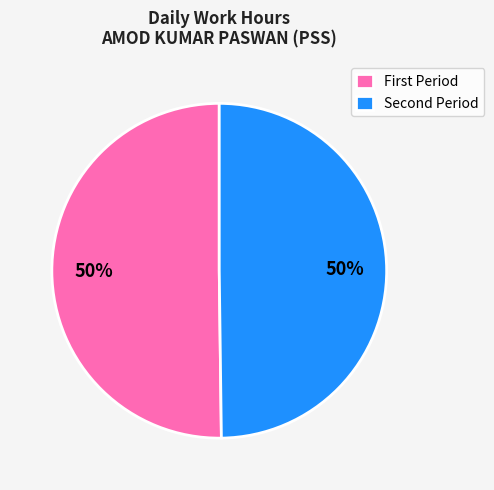

To the nearest percent, what is the difference between the largest and smallest slice percentages?

0%